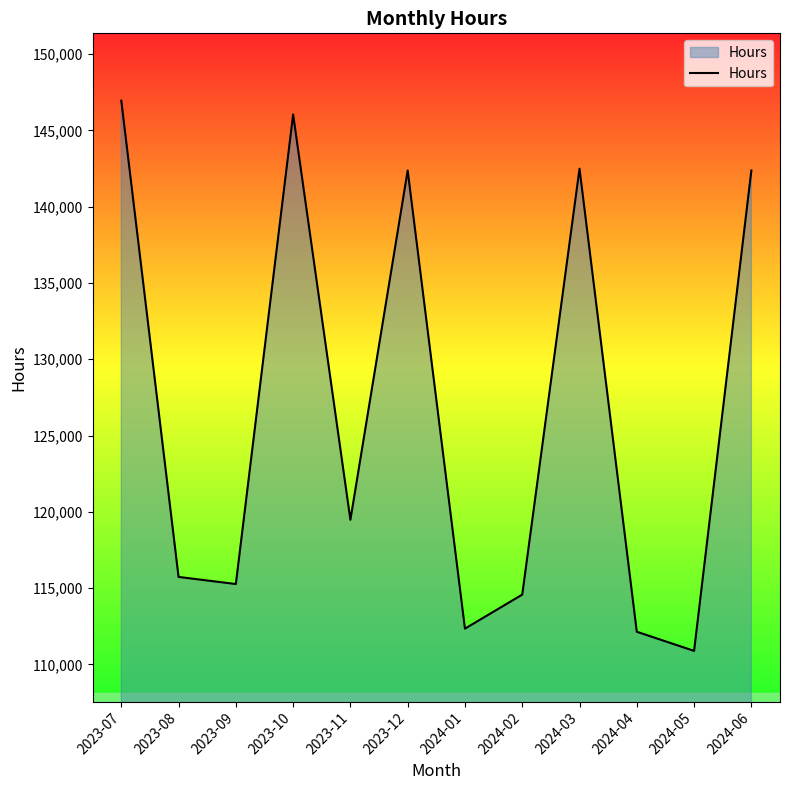

What is the difference between the values at 2024-05 and 2023-12?

31479.5